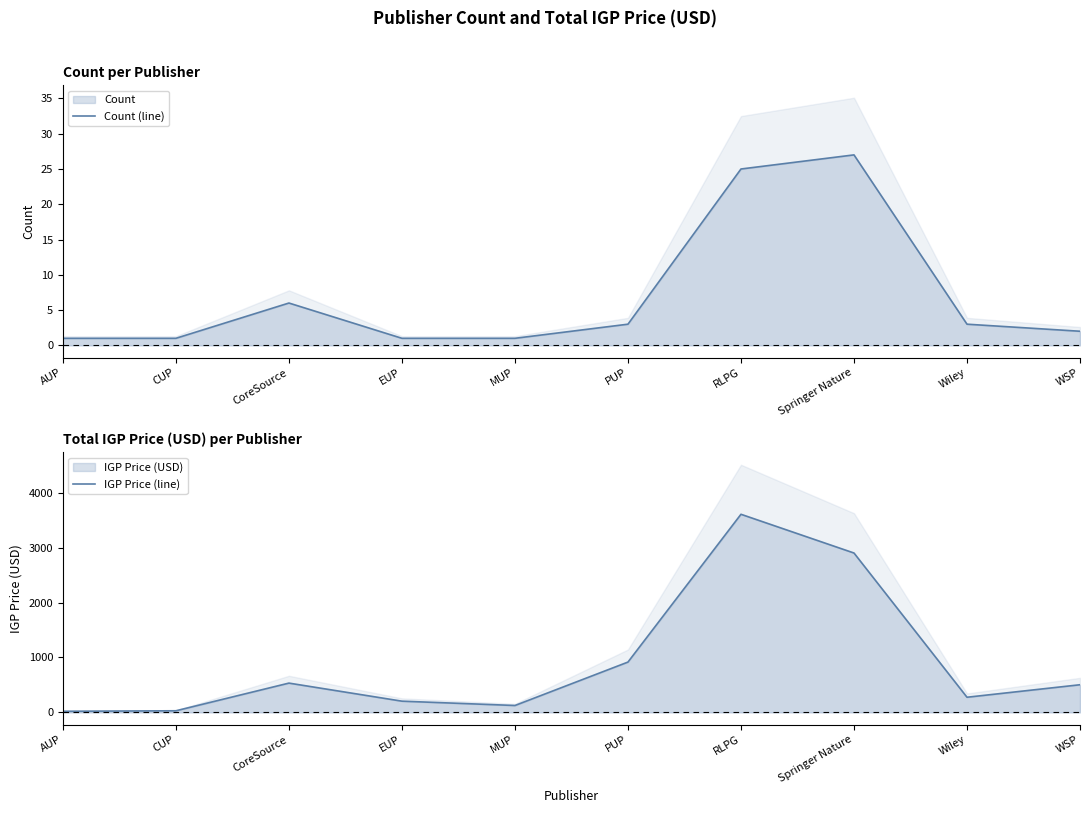

Reading left to right, transcribe all the data shown in this chart.

Count (line): 1.0	1.0	6.0	1.0	1.0	3.0	25.0	27.0	3.0	2.0
IGP Price (line): 20.0	29.0	533.0	204.0	125.0	915.9	3607.5	2902.0	275.5	503.1